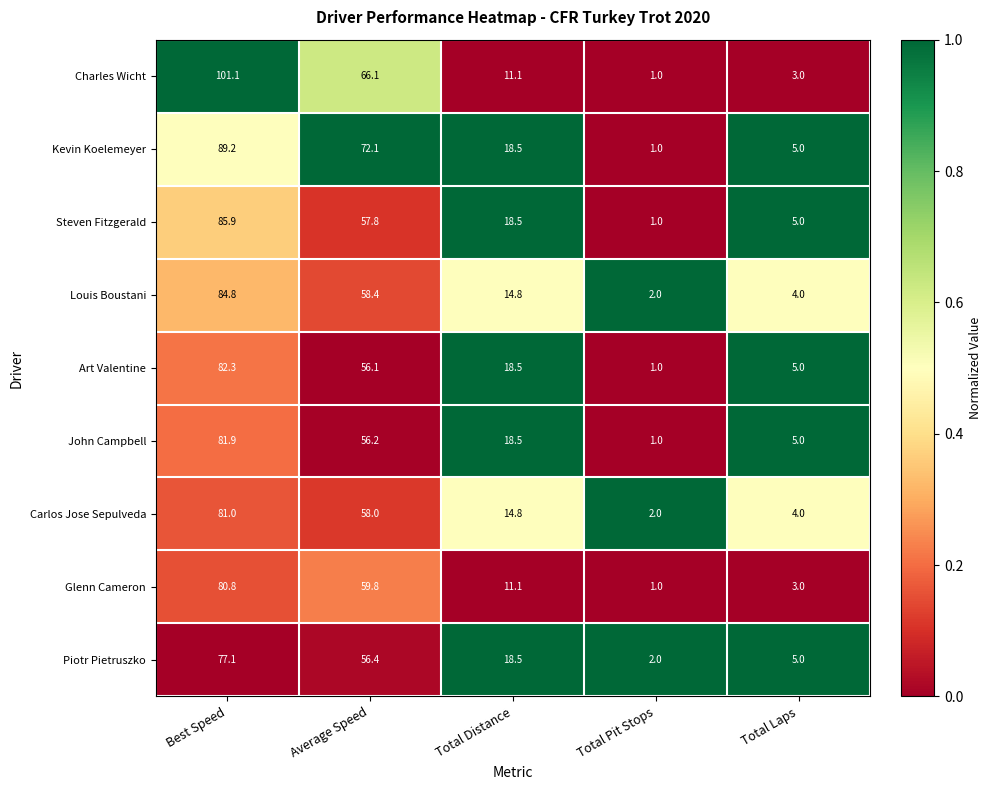

The Art Valentine series shows 37.5 at Average Speed. True or false?

False